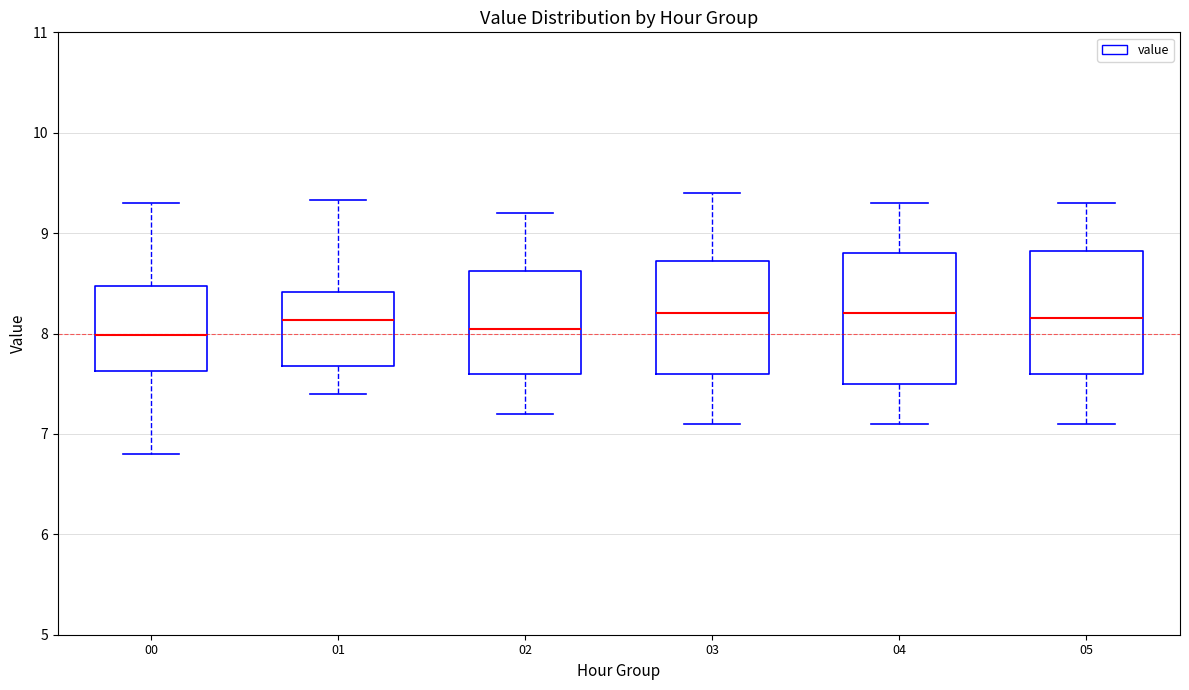

Where is the lower edge of the box at x = 05 on the y-axis? The values are not printed on the chart, so give them approximately, as read against the axis.

7.6